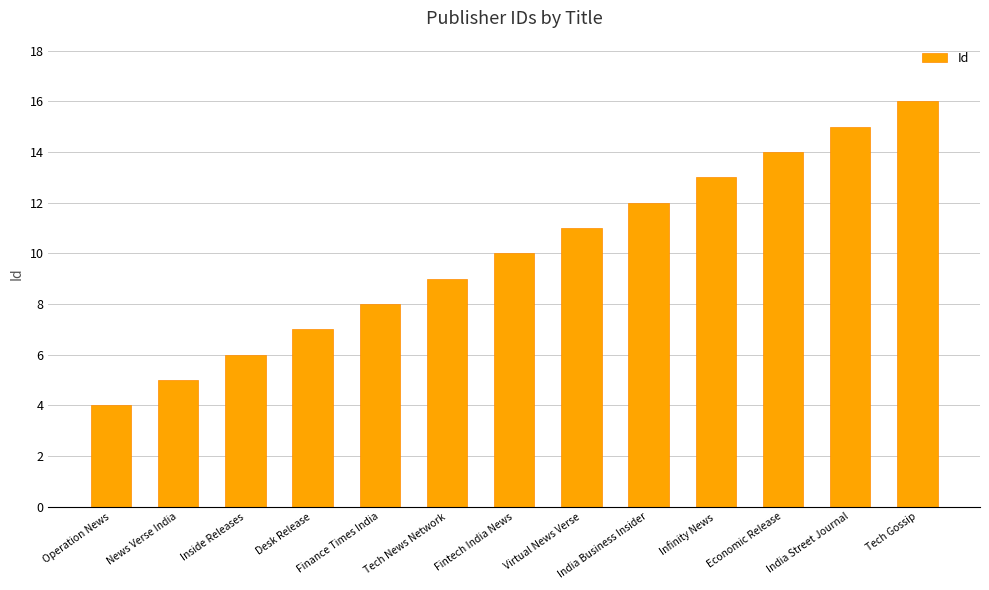

How many distinct data groups are displayed?

1